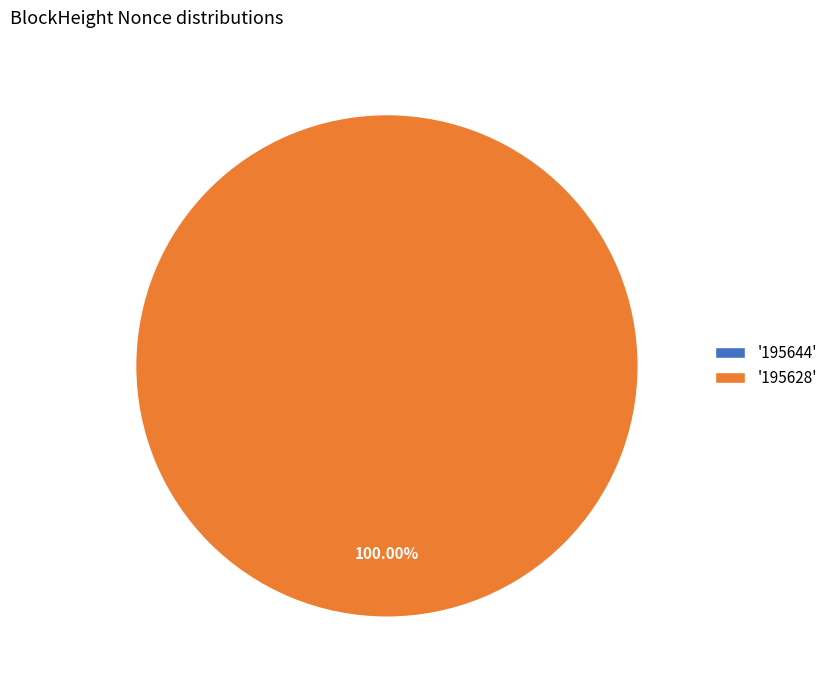

Which category has the biggest portion of the pie?

195628